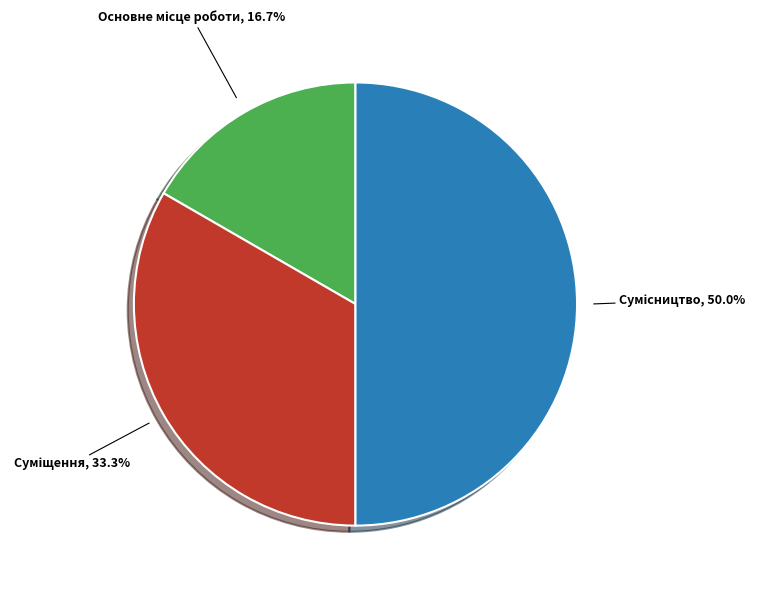

Is there a majority slice in this chart?

No